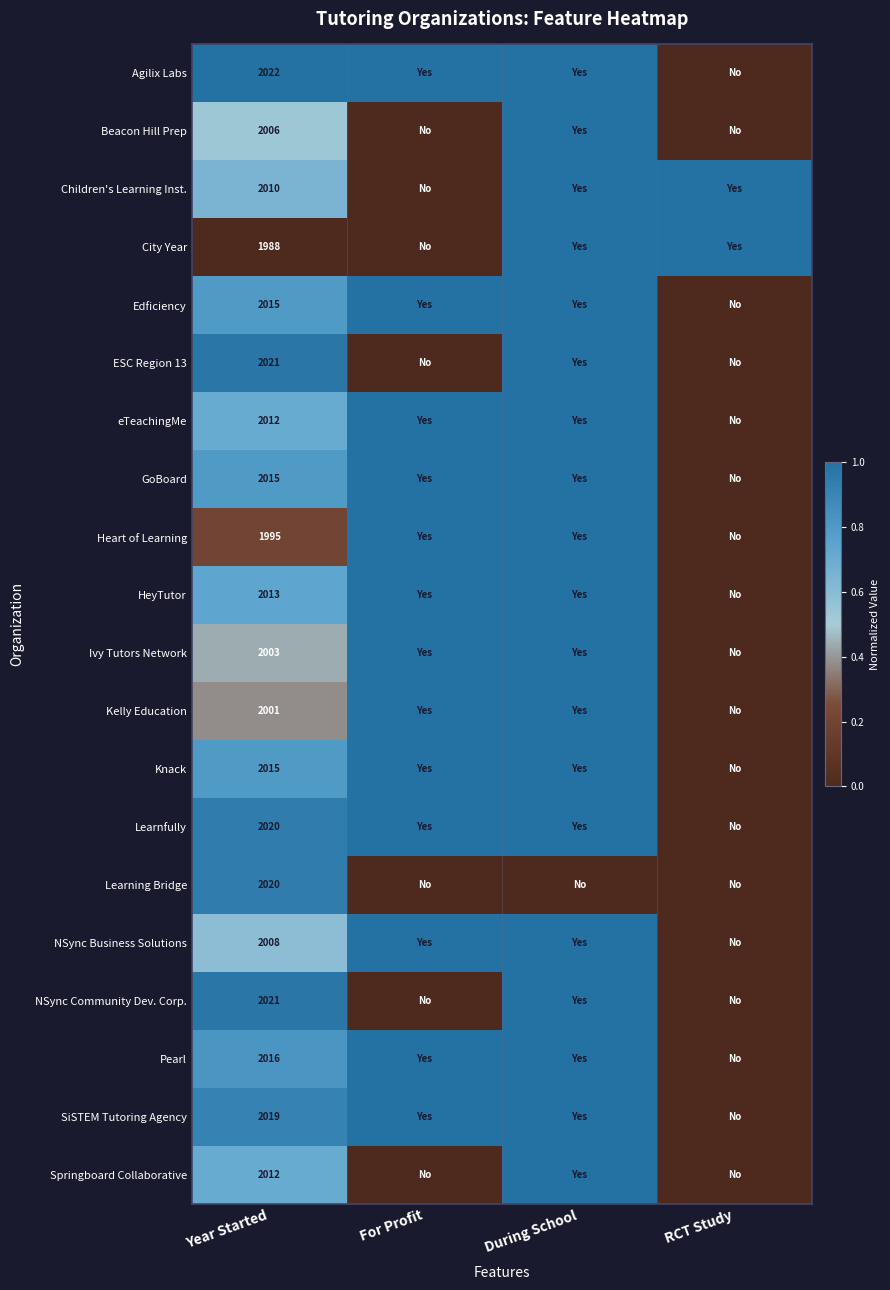

What is the total value across all series at Year Started?

40232